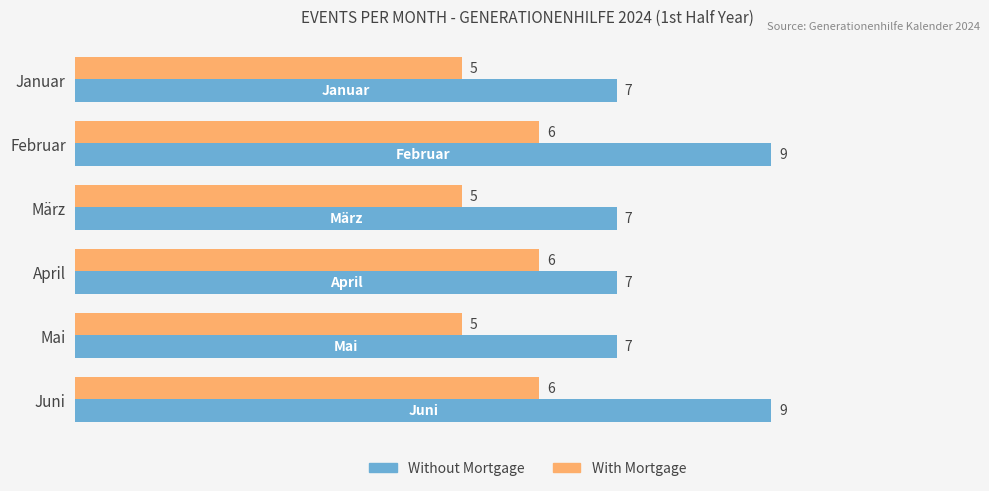

List the series in order of their overall mean, highest first.

Without Mortgage, With Mortgage